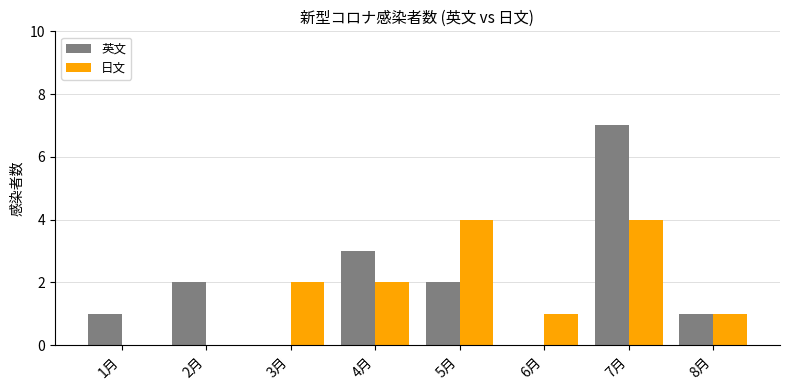

Which series changed the most between 2月 and 4月?

日文